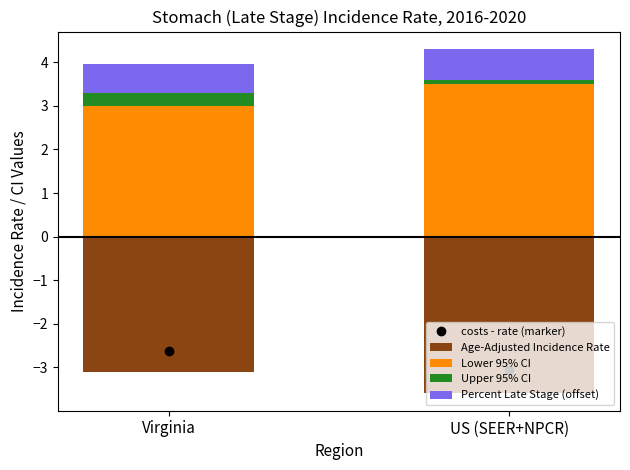

Reading left to right, list all the values displayed in this chart.

costs - rate (marker): -2.6	-3.1
Age-Adjusted Incidence Rate: -3.1	-3.6
Lower 95% CI: 3.0	3.5
Upper 95% CI: 0.3	0.1
Percent Late Stage (offset): 0.6	0.7